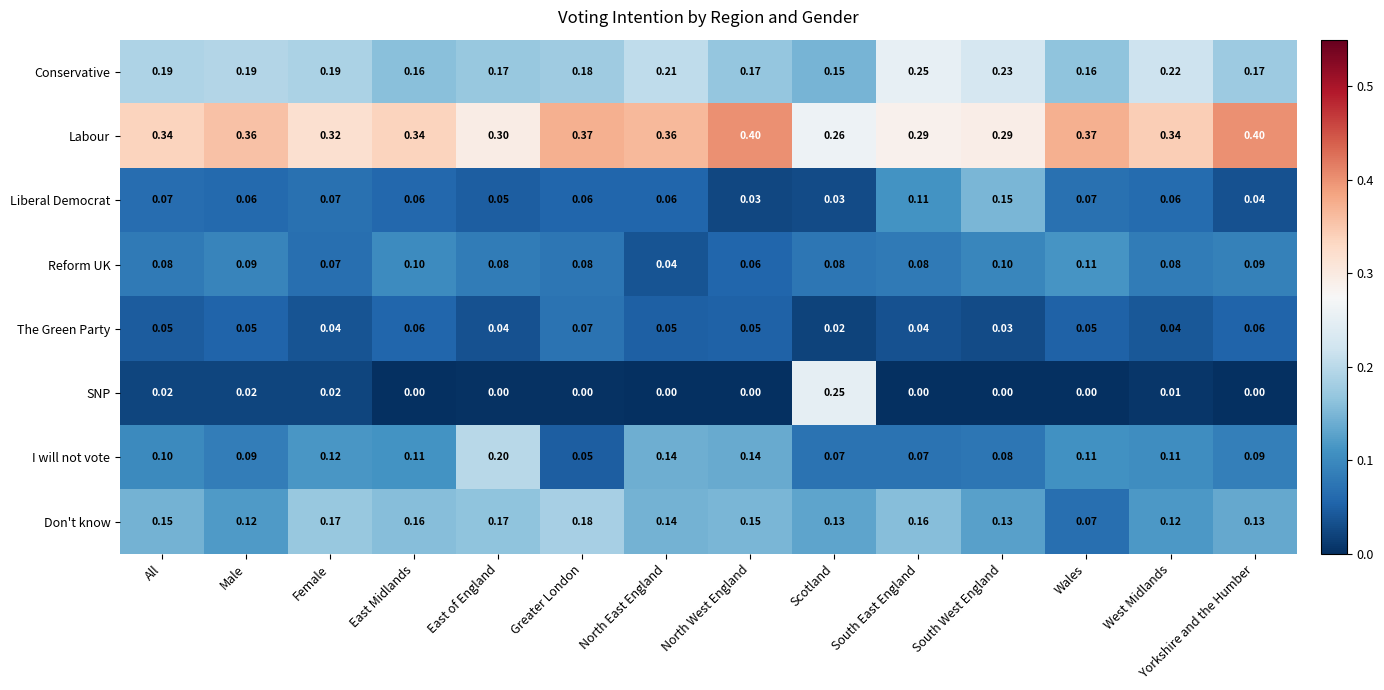

What is the difference between the highest and lowest values at Female?

0.3